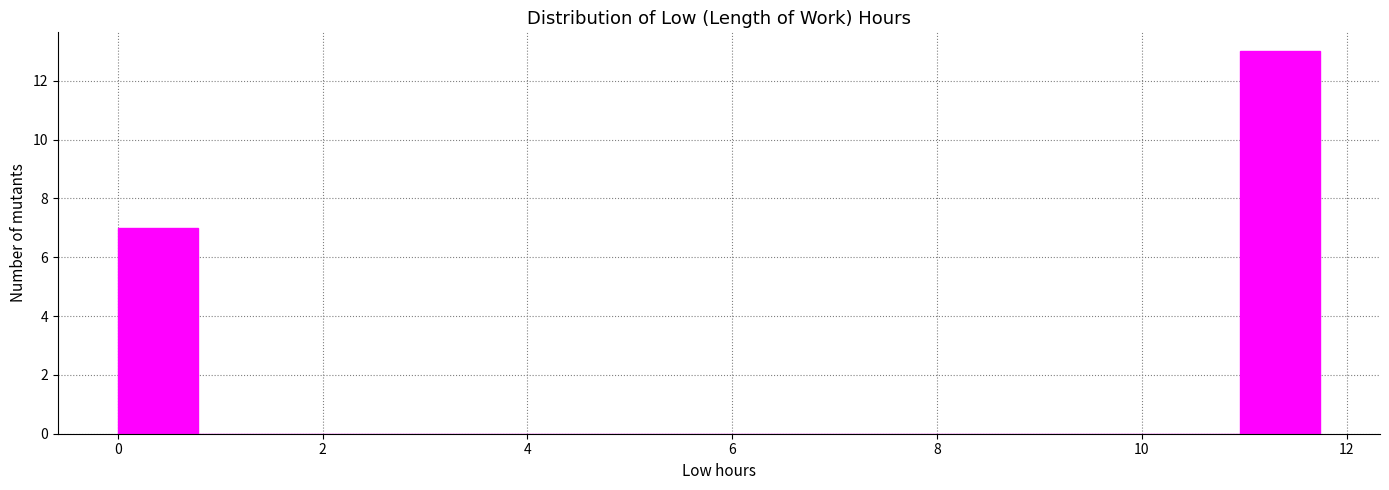

Around what value on the x-axis is the tallest bar? Give the approximate position of its centre, as read against the axis.

11.4